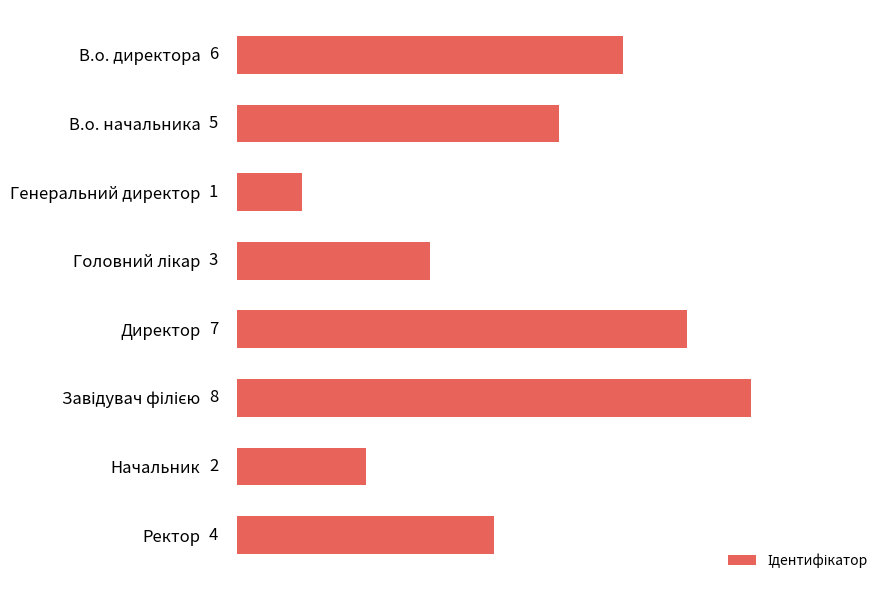

What is the maximum value shown in the chart?

8